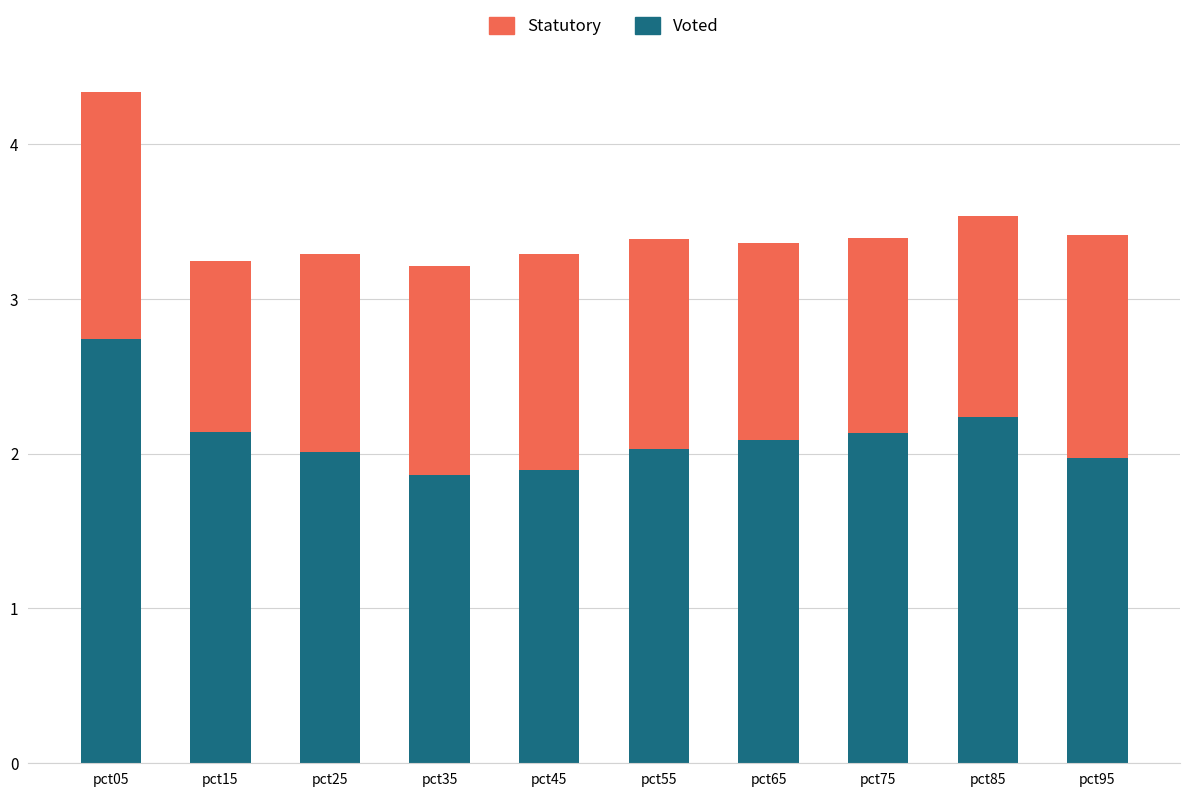

Are the bars horizontal?

No